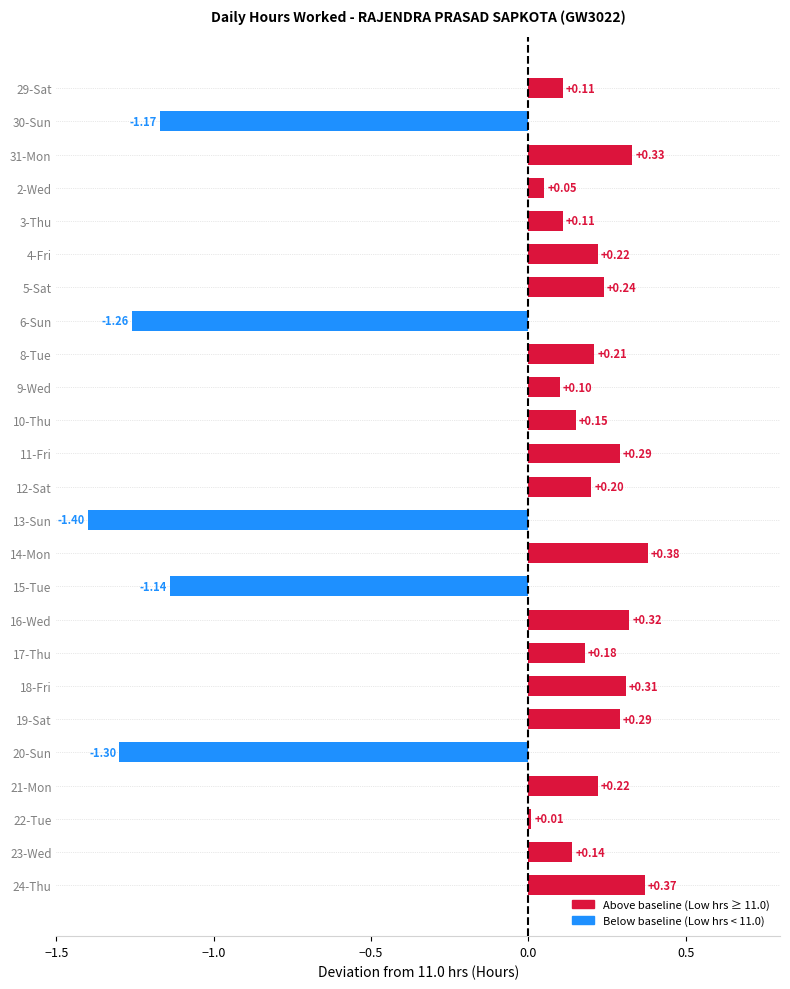

What is the difference between the maximum and minimum values?

1.8